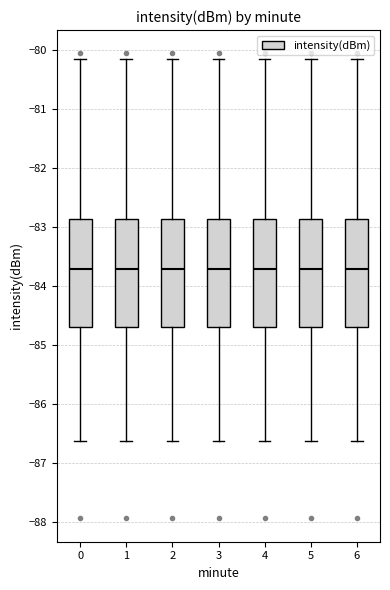

Reading left to right, transcribe this box plot: for each box, give where its median line is, the range the box spans, and where its two whiskers end, as read against the y-axis. The values are not printed on the chart, so give them approximately, as read against the axis.

0: median -83.7, box -84.7 to -82.9, whiskers -86.6 to -80.2
1: median -83.7, box -84.7 to -82.9, whiskers -86.6 to -80.2
2: median -83.7, box -84.7 to -82.9, whiskers -86.6 to -80.2
3: median -83.7, box -84.7 to -82.9, whiskers -86.6 to -80.2
4: median -83.7, box -84.7 to -82.9, whiskers -86.6 to -80.2
5: median -83.7, box -84.7 to -82.9, whiskers -86.6 to -80.2
6: median -83.7, box -84.7 to -82.9, whiskers -86.6 to -80.2